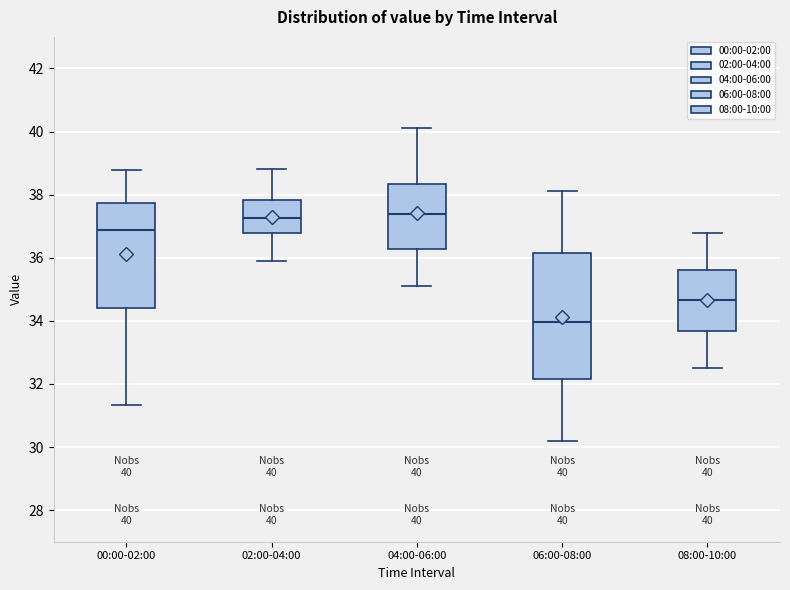

Which box's median line is the lowest?

06:00-08:00